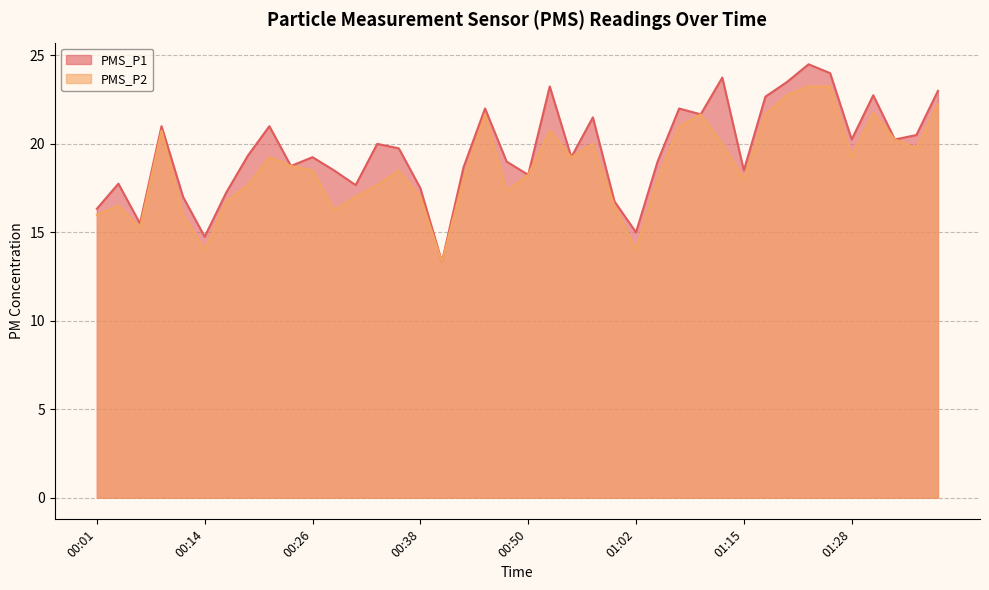

What is the label of the 26th point from the left?

01:02